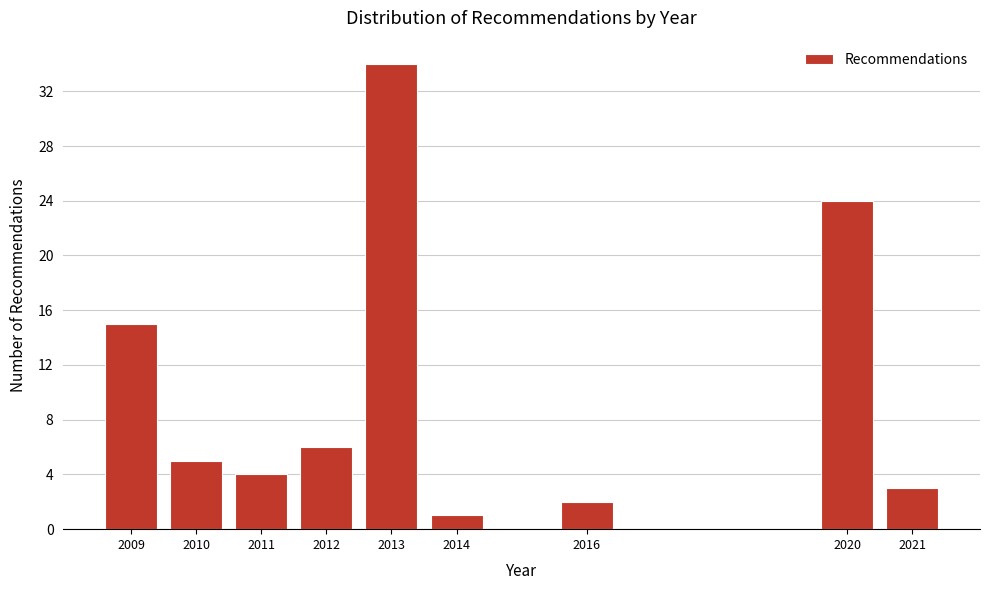

Reading left to right, extract all data points from this chart.

15	5	4	6	34	1	2	24	3